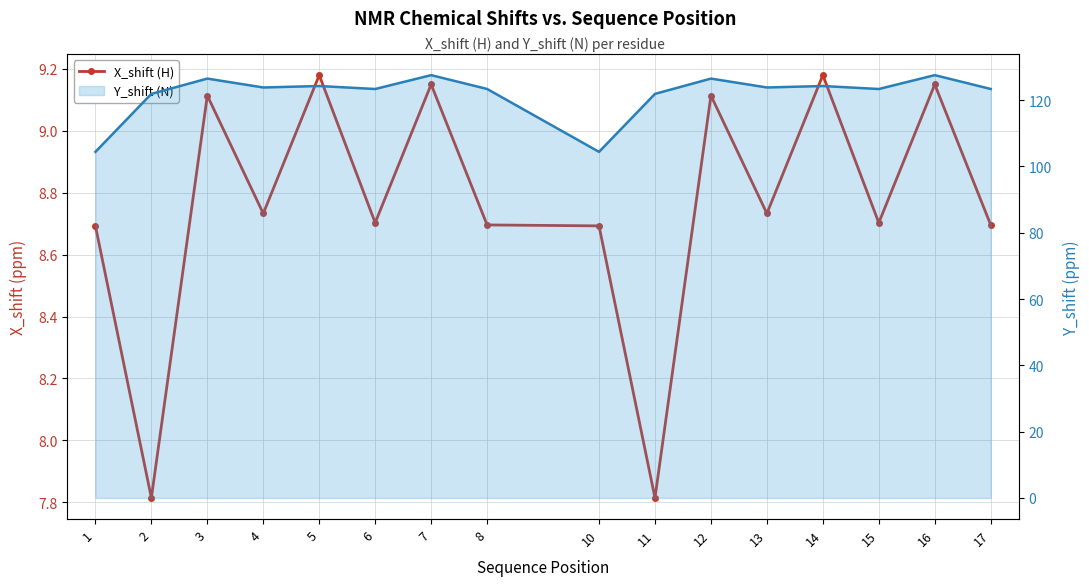

Which category has the highest value in the X_shift (H) series?

5